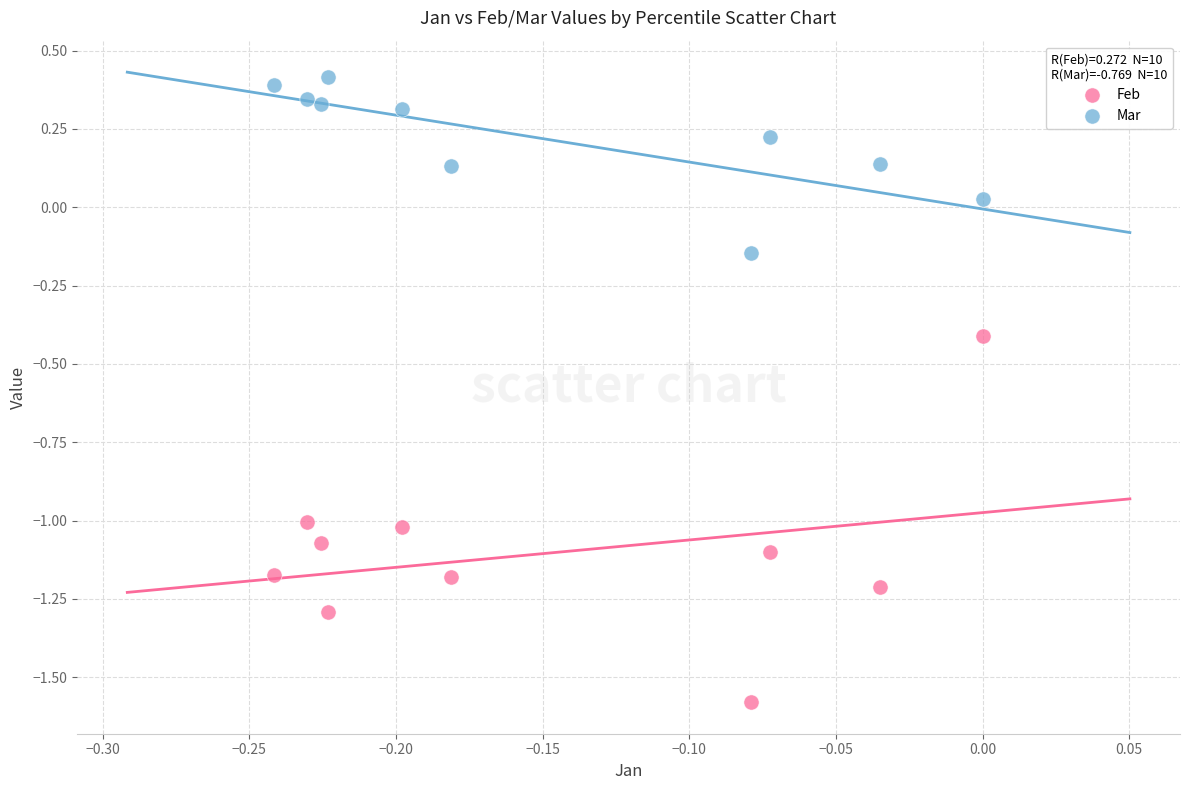

Across all data points, what is the range of Y values (max minus min)?

2.0